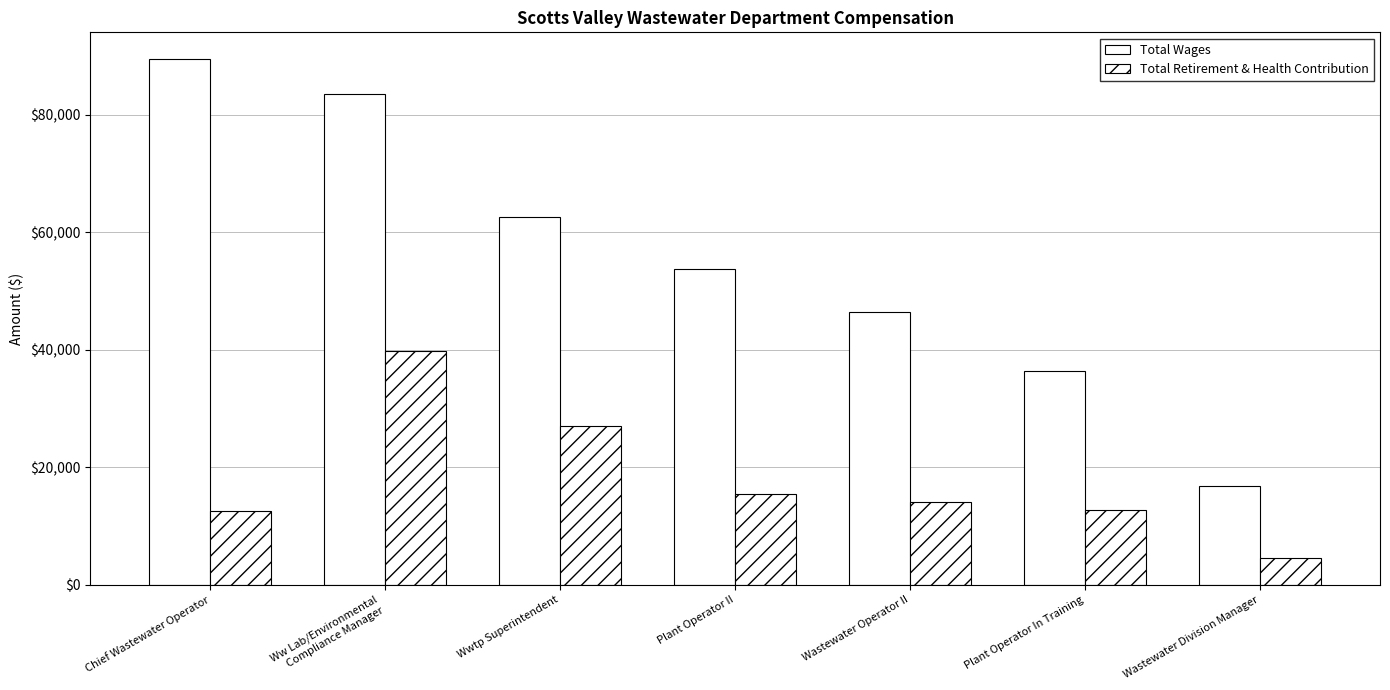

Reading left to right, extract all data points from this chart.

Total Wages: 89591	83541	62655	53813	46420	36471	16926
Total Retirement & Health Contribution: 12655	39803	26990	15502	14172	12757	4530